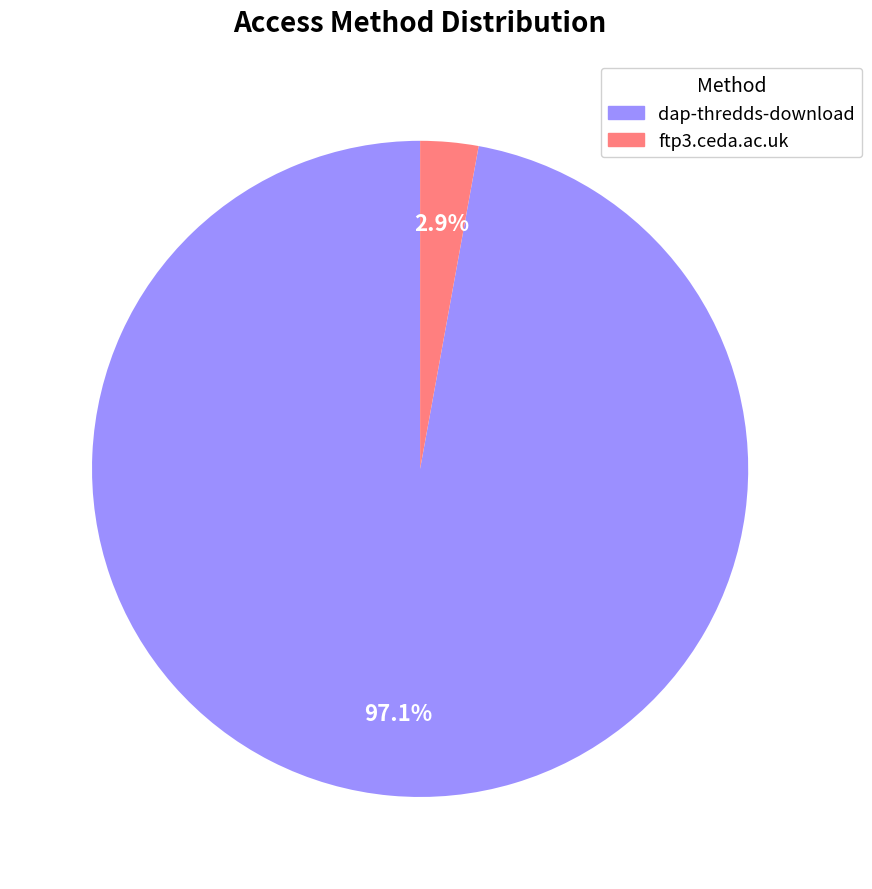

How many segments does this pie chart have?

2